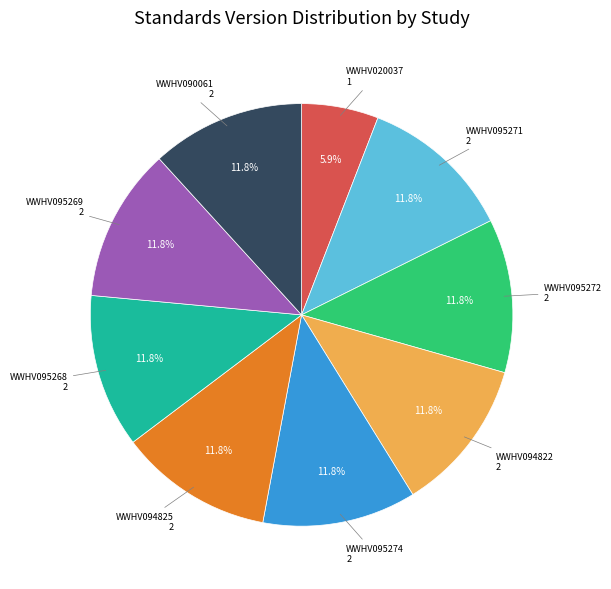

True or false: WWHV095271 accounts for 12% of the total.

True